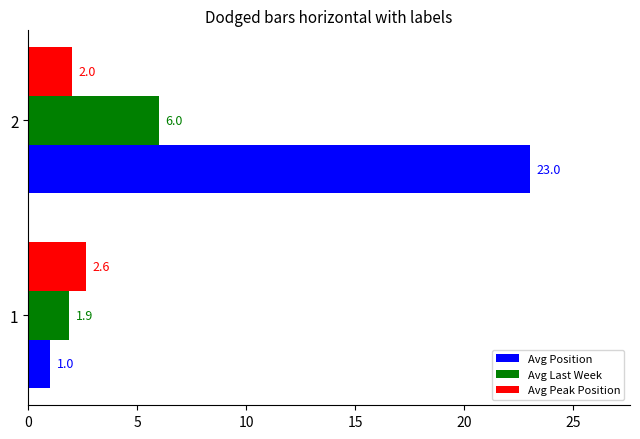

Count the number of data series in this chart.

3